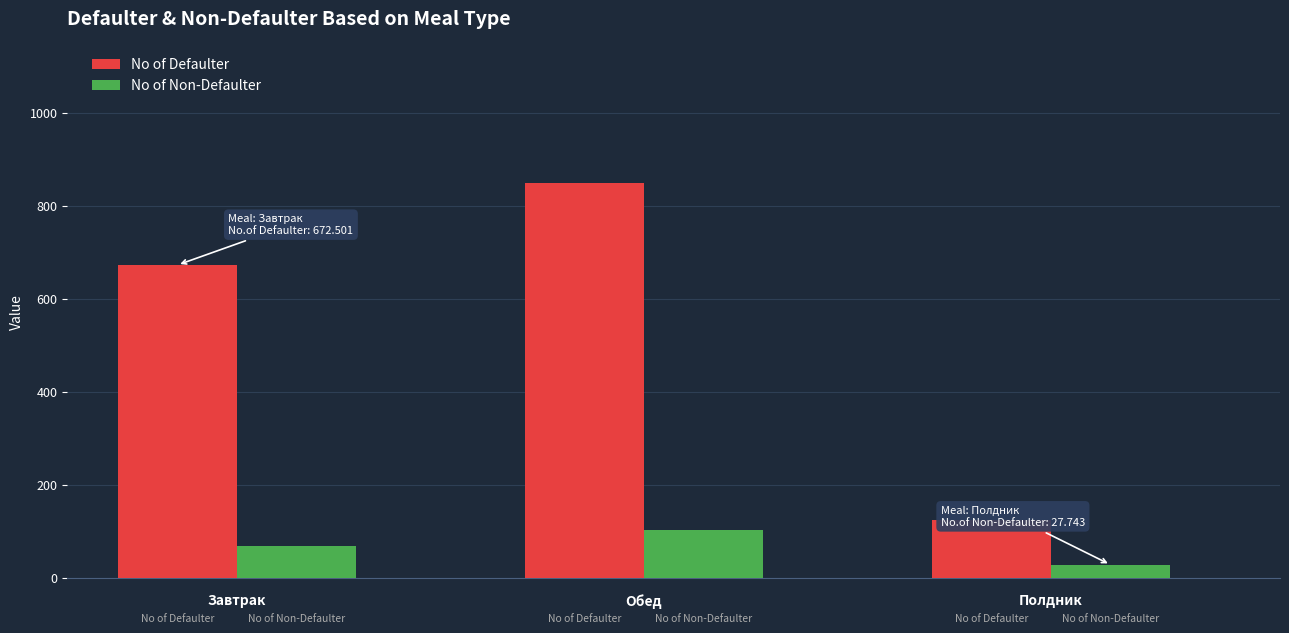

Which series has the largest total across all categories?

No of Defaulter